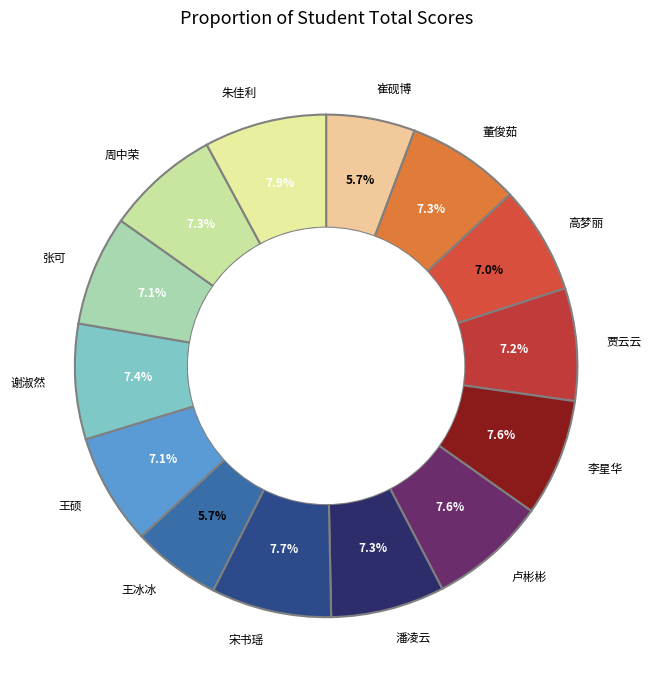

To the nearest percent, what is the difference between the largest and smallest slice percentages?

2%